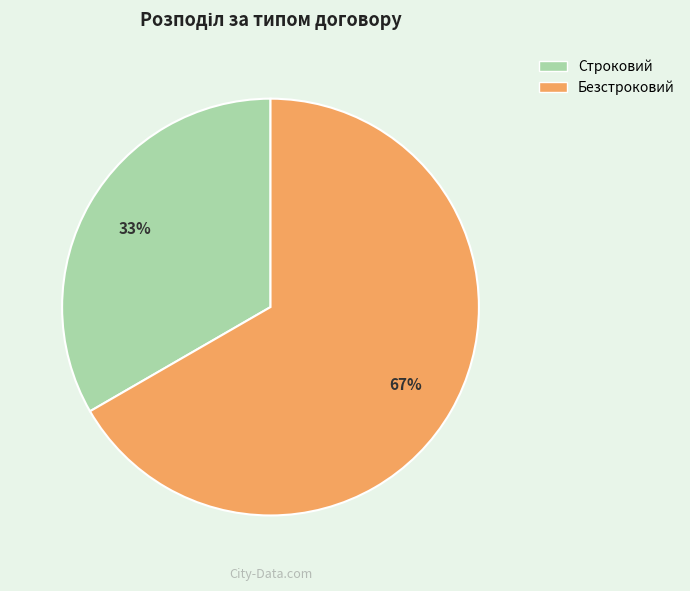

True or false: Безстроковий accounts for 76% of the total.

False